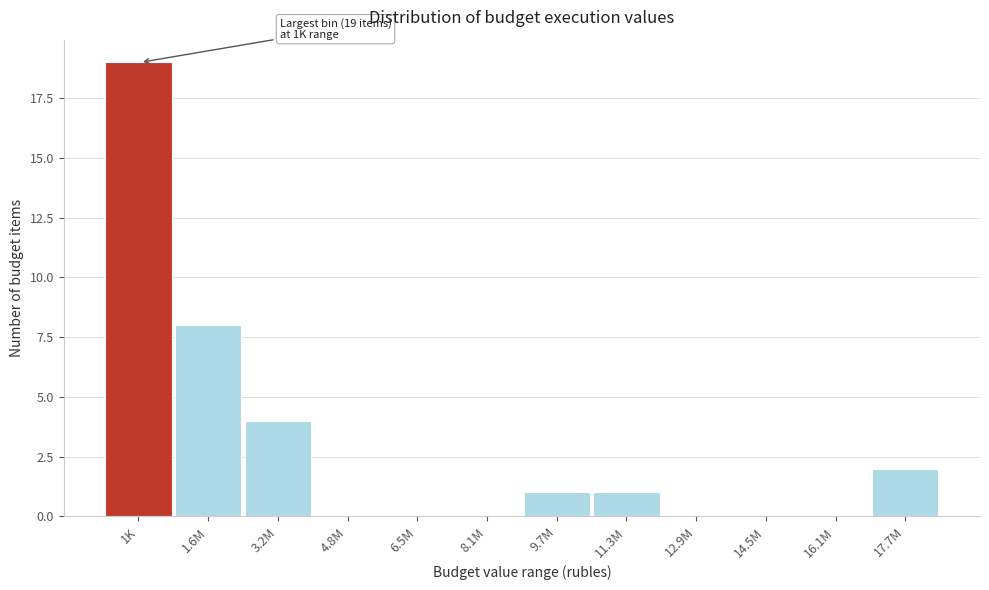

Reading left to right, transcribe all the data shown in this chart.

1K=19	1.6M=8	3.2M=4	4.8M=0	6.5M=0	8.1M=0	9.7M=1	11.3M=1	12.9M=0	14.5M=0	16.1M=0	17.7M=2